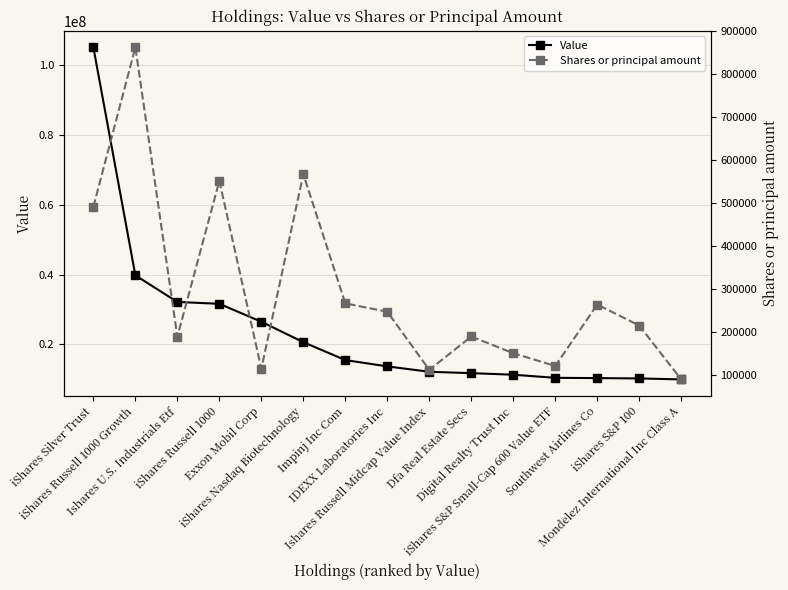

Reading left to right, list all the values displayed in this chart.

Value: iShares Silver Trust=104929000	iShares Russell 1000 Growth=39758000	Ishares U.S. Industrials Etf=32155000	iShares Russell 1000=31629000	Exxon Mobil Corp=26499000	iShares Nasdaq Biotechnology=20664000	Impinj Inc Com=15542000	IDEXX Laboratories Inc=13740000	Ishares Russell Midcap Value Index=12200000	Dfa Real Estate Secs=11805000	Digital Realty Trust Inc=11360000	iShares S&P Small-Cap 600 Value ETF=10469000	Southwest Airlines Co=10395000	iShares S&P 100=10294000	Mondelez International Inc Class A=10022000
Shares or principal amount: iShares Silver Trust=490437	iShares Russell 1000 Growth=861497	Ishares U.S. Industrials Etf=188140	iShares Russell 1000=550645	Exxon Mobil Corp=113777	iShares Nasdaq Biotechnology=566301	Impinj Inc Com=265631	IDEXX Laboratories Inc=246184	Ishares Russell Midcap Value Index=110812	Dfa Real Estate Secs=188542	Digital Realty Trust Inc=149648	iShares S&P Small-Cap 600 Value ETF=119910	Southwest Airlines Co=262900	iShares S&P 100=213975	Mondelez International Inc Class A=88694